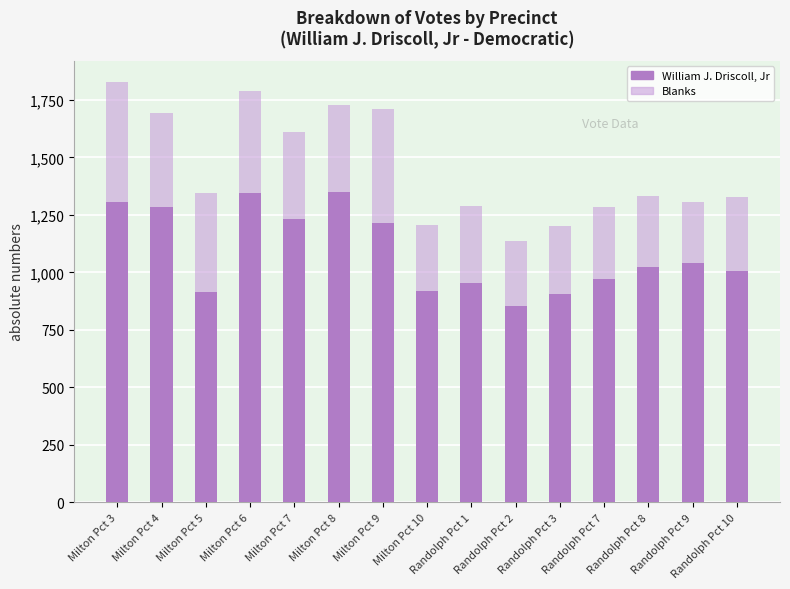

Is it true that William J. Driscoll, Jr equals 853 at Randolph Pct 2?

True